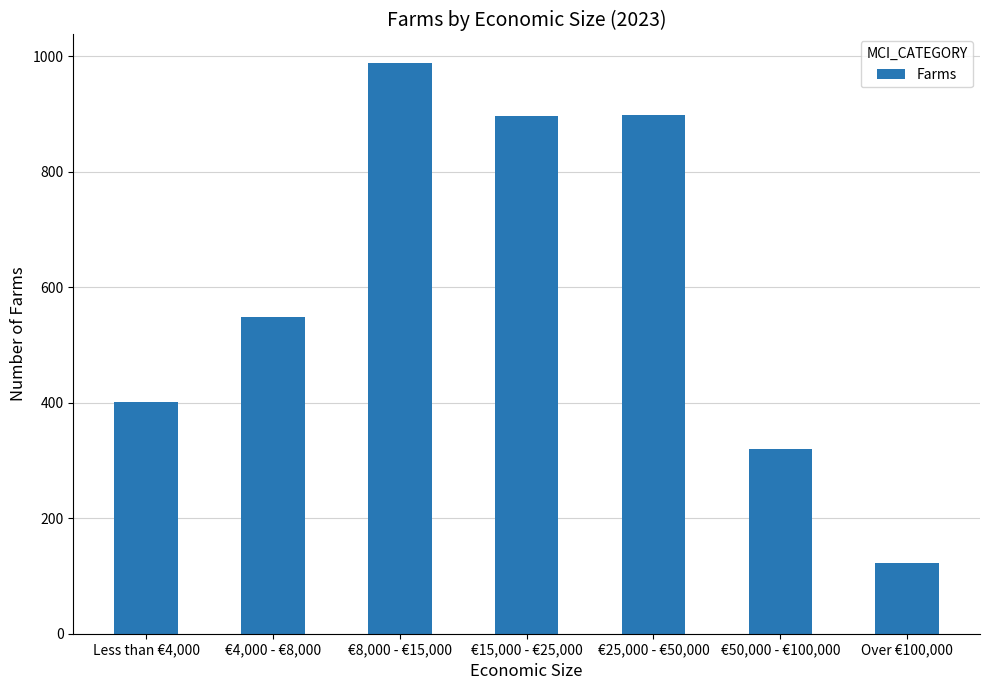

At which category does the chart reach its peak across all series?

€8,000 - €15,000